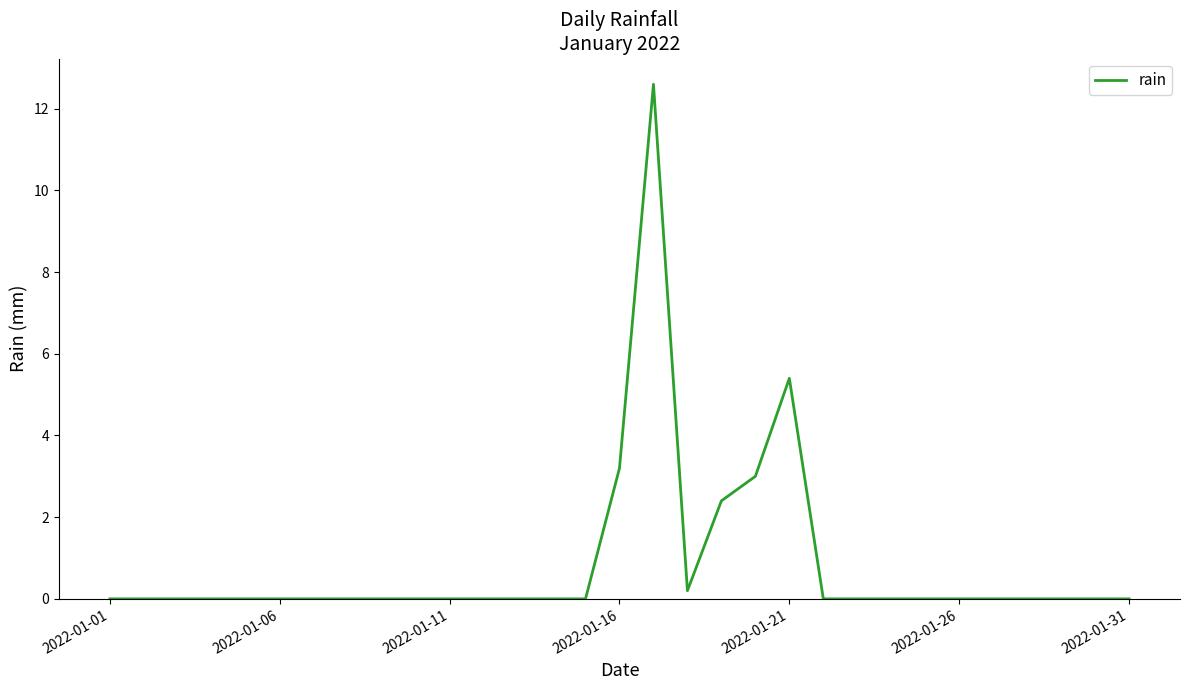

Is this an area chart (filled region under the line)?

No